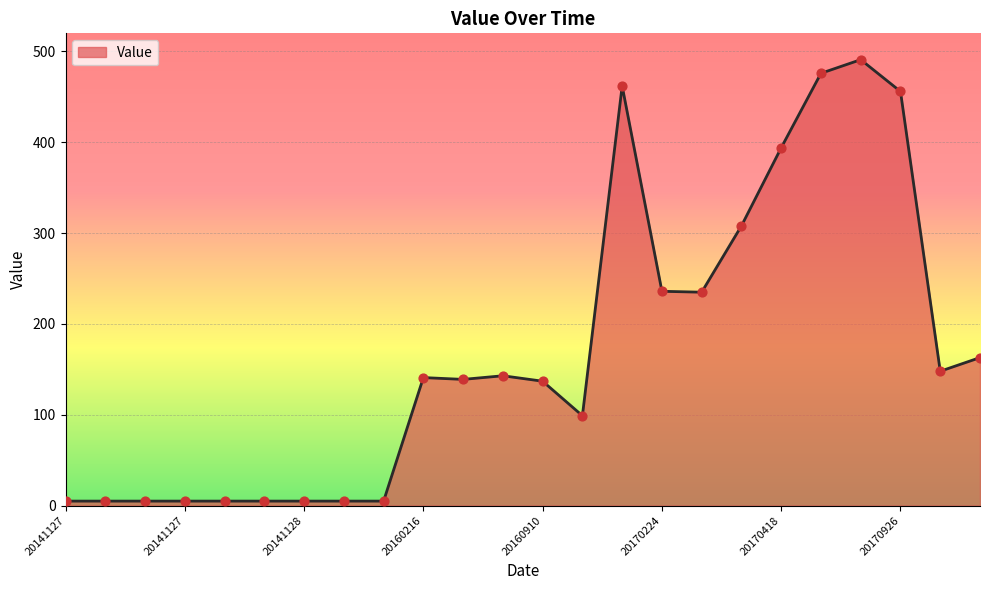

What is the greatest value displayed?

491